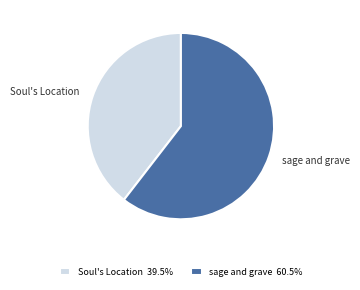

Combined, do Soul's Location and sage and grave account for over 50%?

Yes